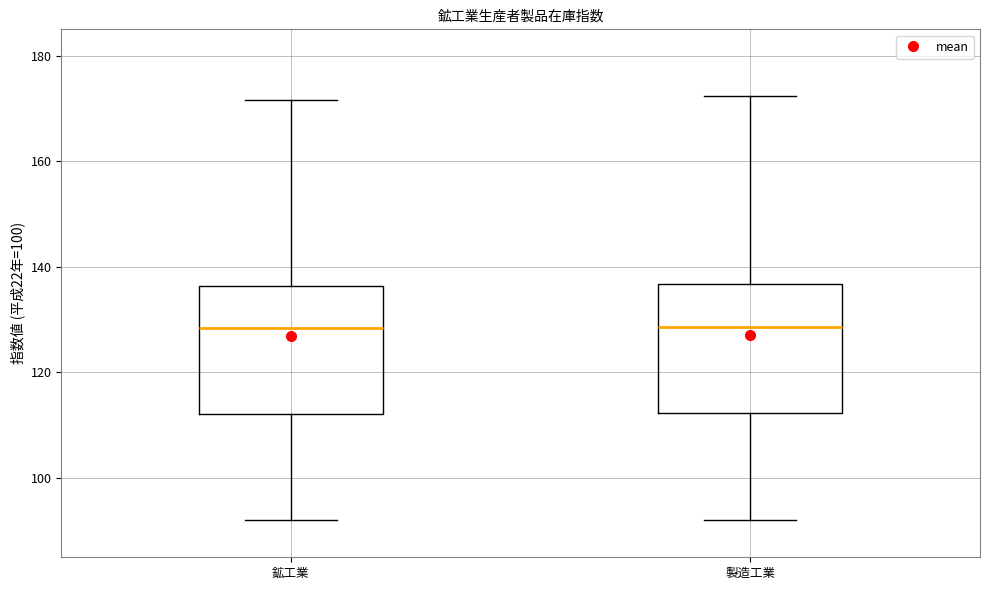

Where does the median line of the box for 製造工業 sit on the y-axis? The values are not printed on the chart, so give them approximately, as read against the axis.

128